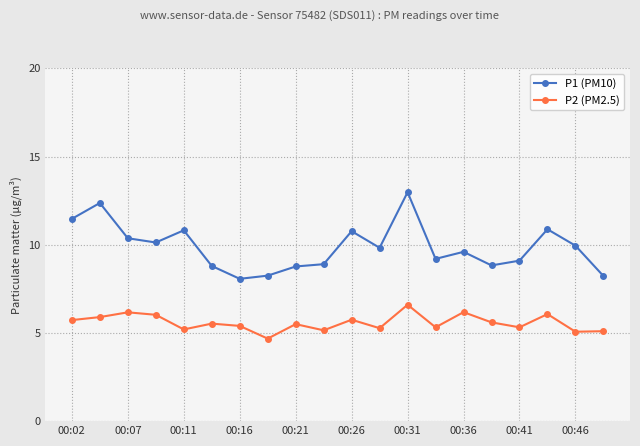

True or false: P2 (PM2.5) and P1 (PM10) cross at least once.

False